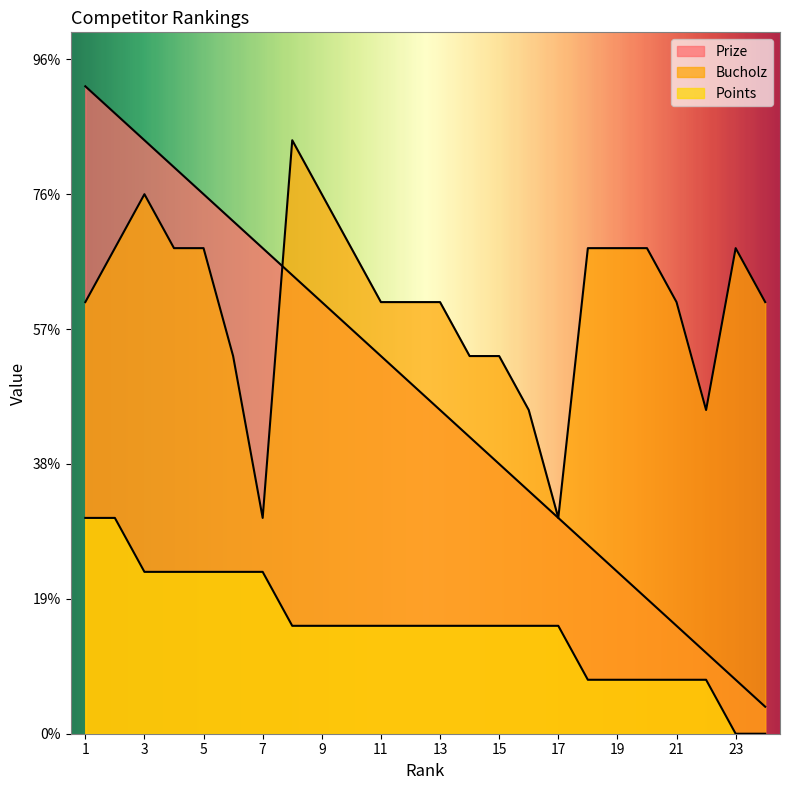

Reading right to left, list all the values displayed in this chart.

Prize: 24=1	23=2	22=3	21=4	20=5	19=6	18=7	17=8	16=9	15=10	14=11	13=12	12=13	11=14	10=15	9=16	8=17	7=18	6=19	5=20	4=21	3=22	2=23	1=24
Bucholz: 24=16	23=18	22=12	21=16	20=18	19=18	18=18	17=8	16=12	15=14	14=14	13=16	12=16	11=16	10=18	9=20	8=22	7=8	6=14	5=18	4=18	3=20	2=18	1=16
Points: 24=0	23=0	22=2	21=2	20=2	19=2	18=2	17=4	16=4	15=4	14=4	13=4	12=4	11=4	10=4	9=4	8=4	7=6	6=6	5=6	4=6	3=6	2=8	1=8